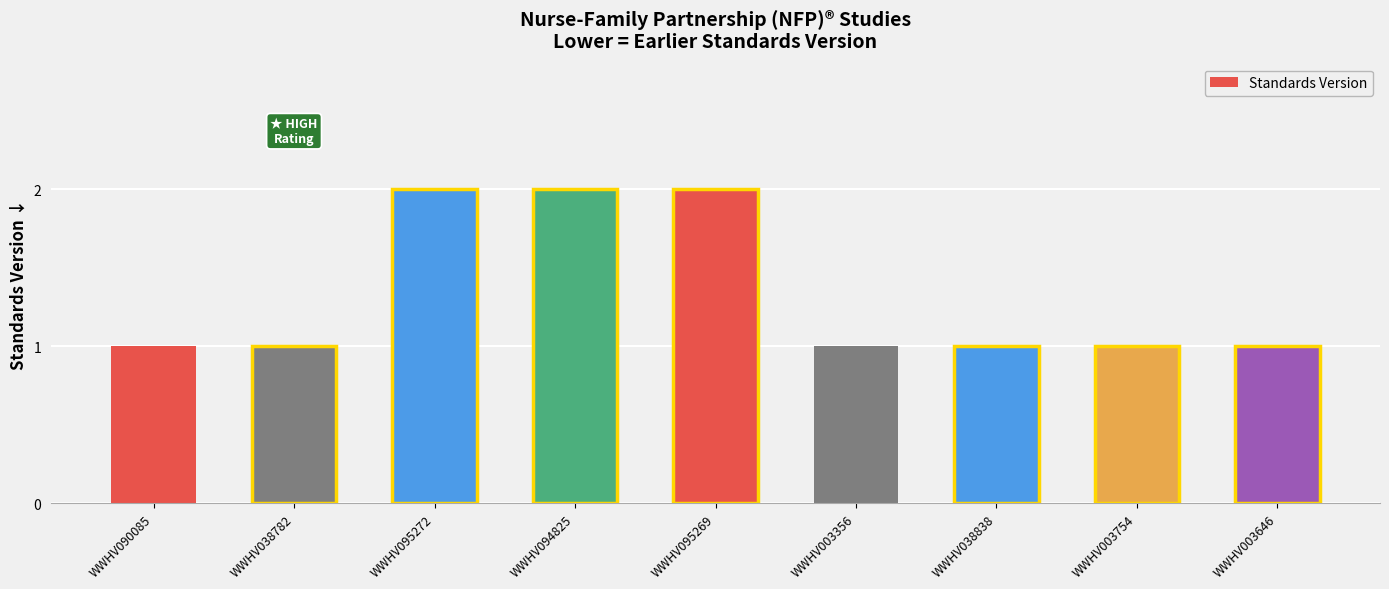

Between WWHV095272 and WWHV090085, which is larger?

WWHV095272